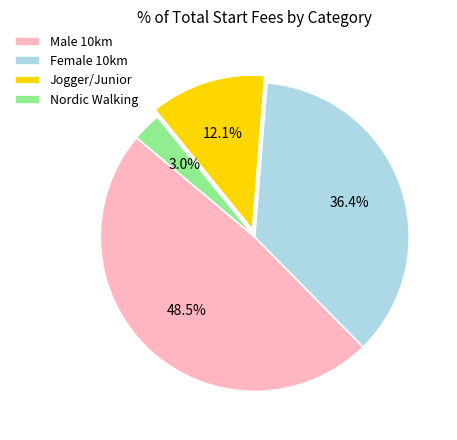

Which has a higher value, Jogger/Junior or Female 10km?

Female 10km